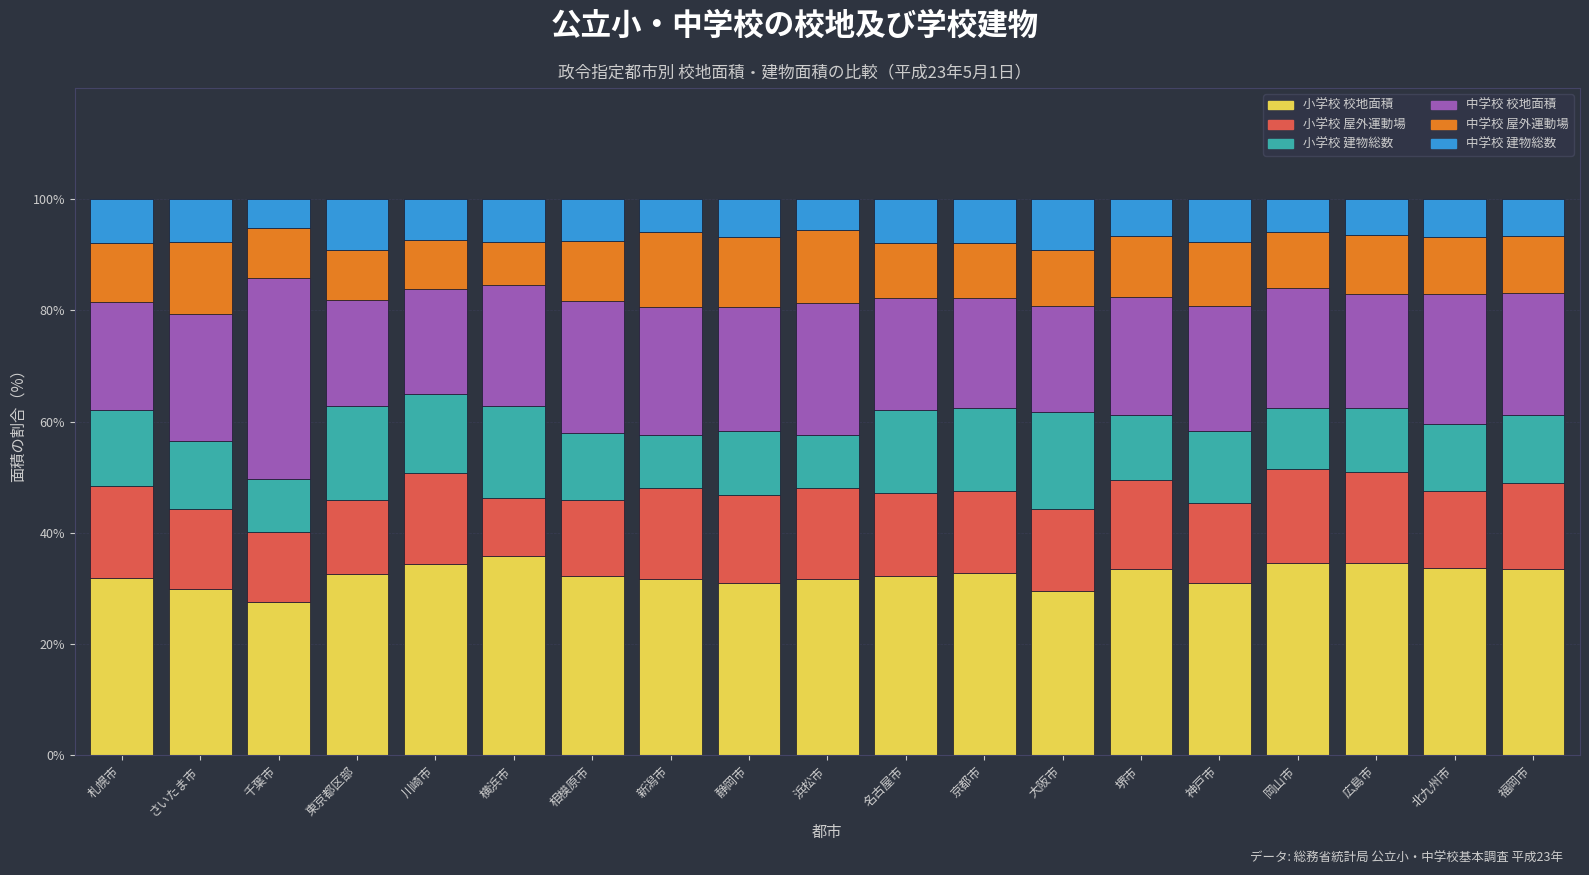

What is the sum of all 小学校 校地面積 values?

614.5